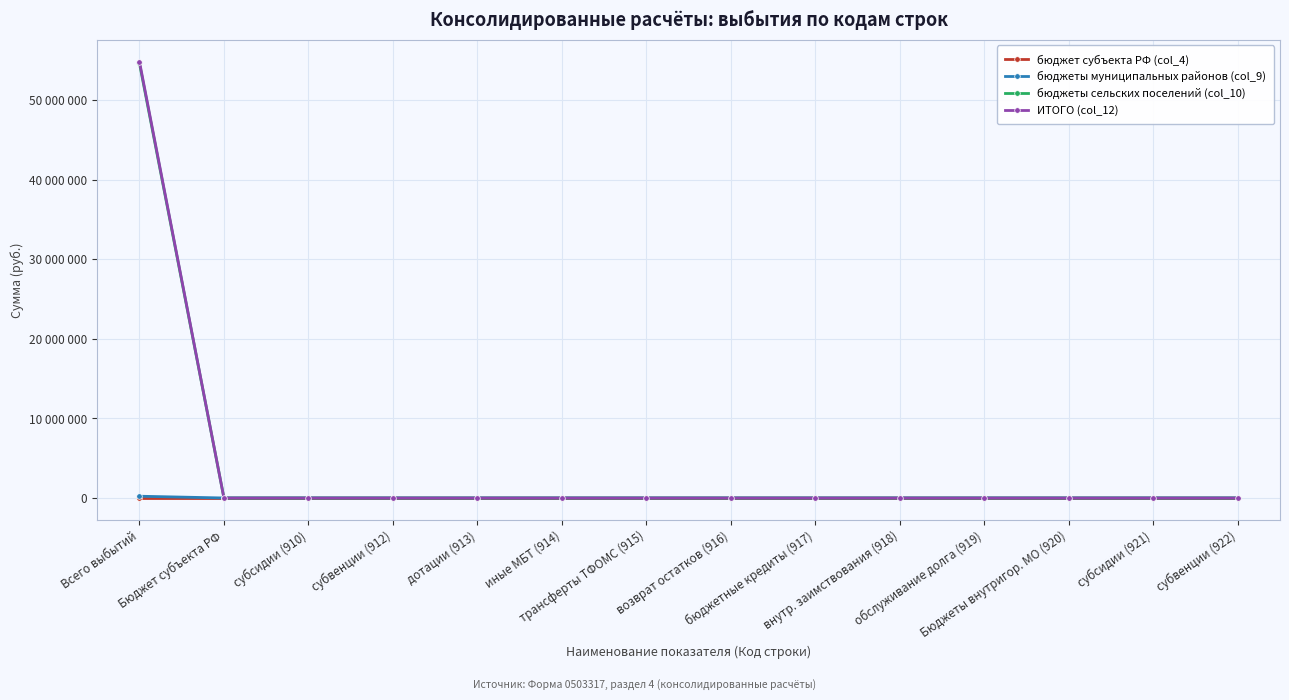

Does the chart have visible grid lines?

Yes